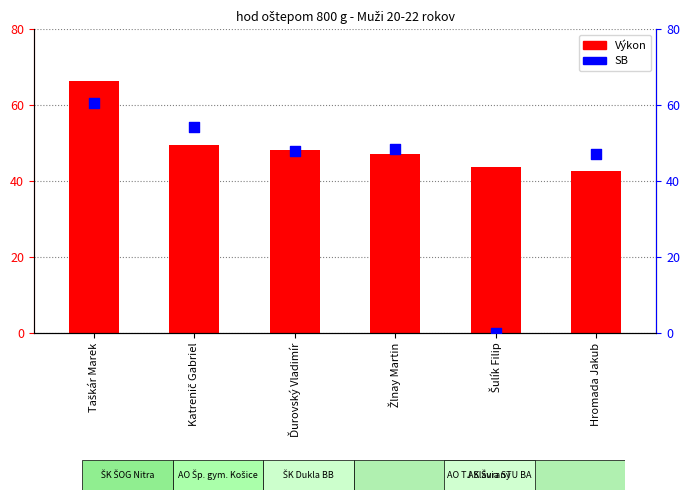

Which series reaches the maximum Y coordinate?

Výkon